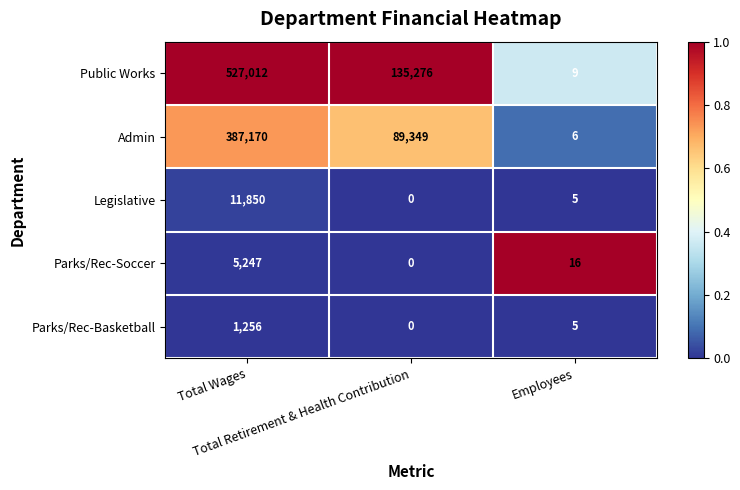

List the series in order of their peak value, highest first.

Public Works, Admin, Legislative, Parks/Rec-Soccer, Parks/Rec-Basketball